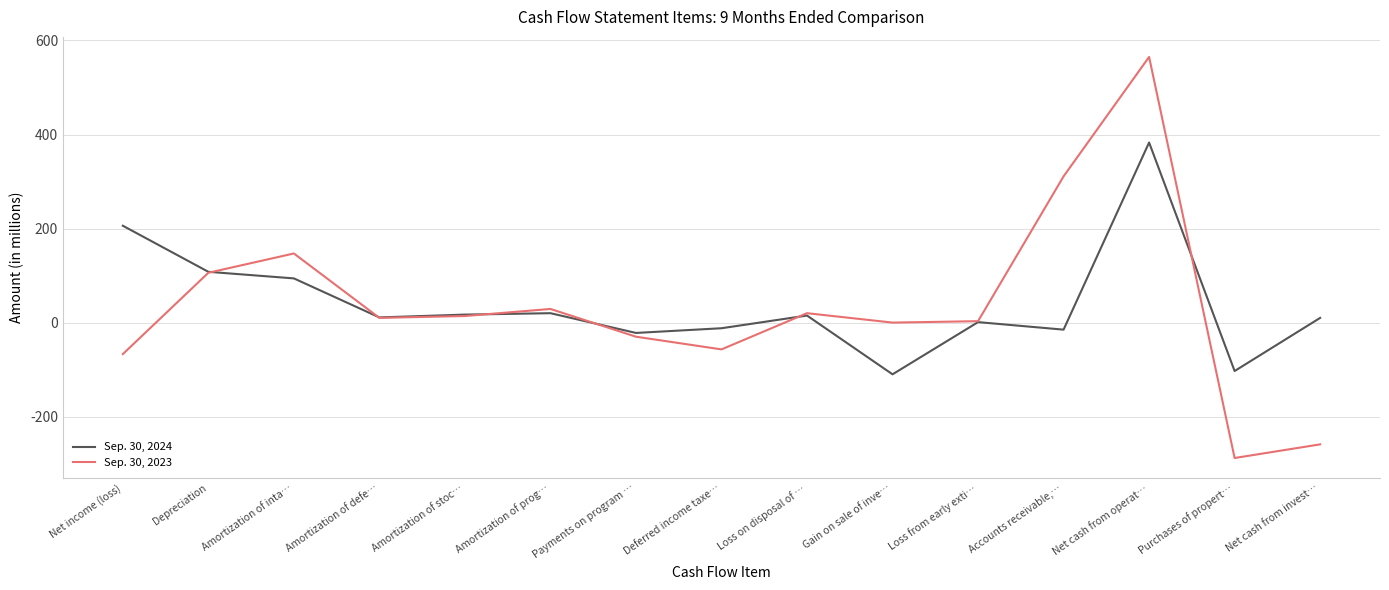

At which label does Sep. 30, 2023 first exceed 10?

Depreciation